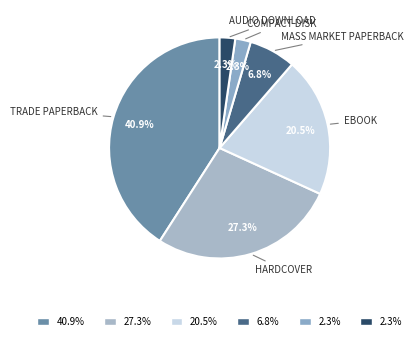

To the nearest percent, what is the average slice percentage?

17%